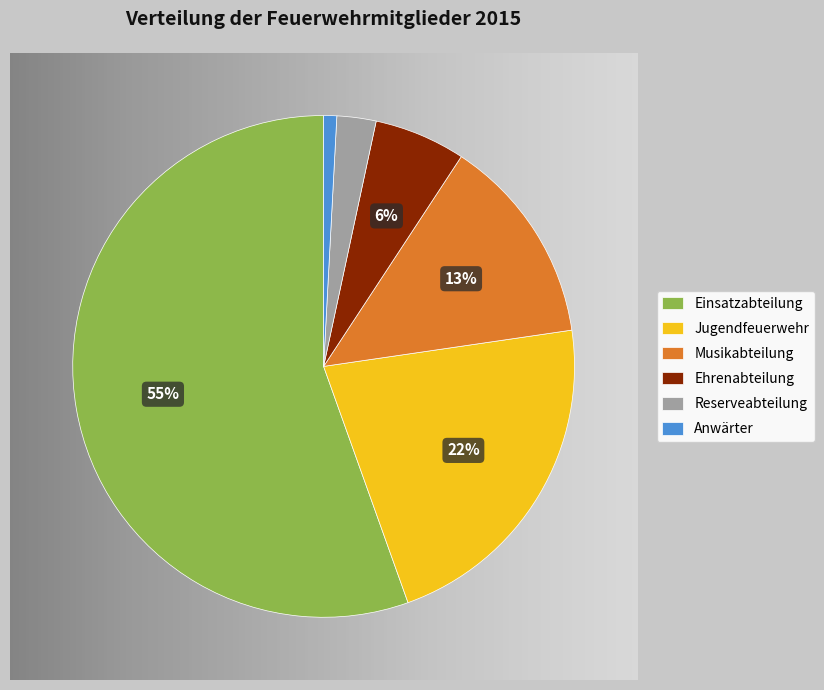

To the nearest percent, what is the combined percentage of Jugendfeuerwehr and Ehrenabteilung?

28%